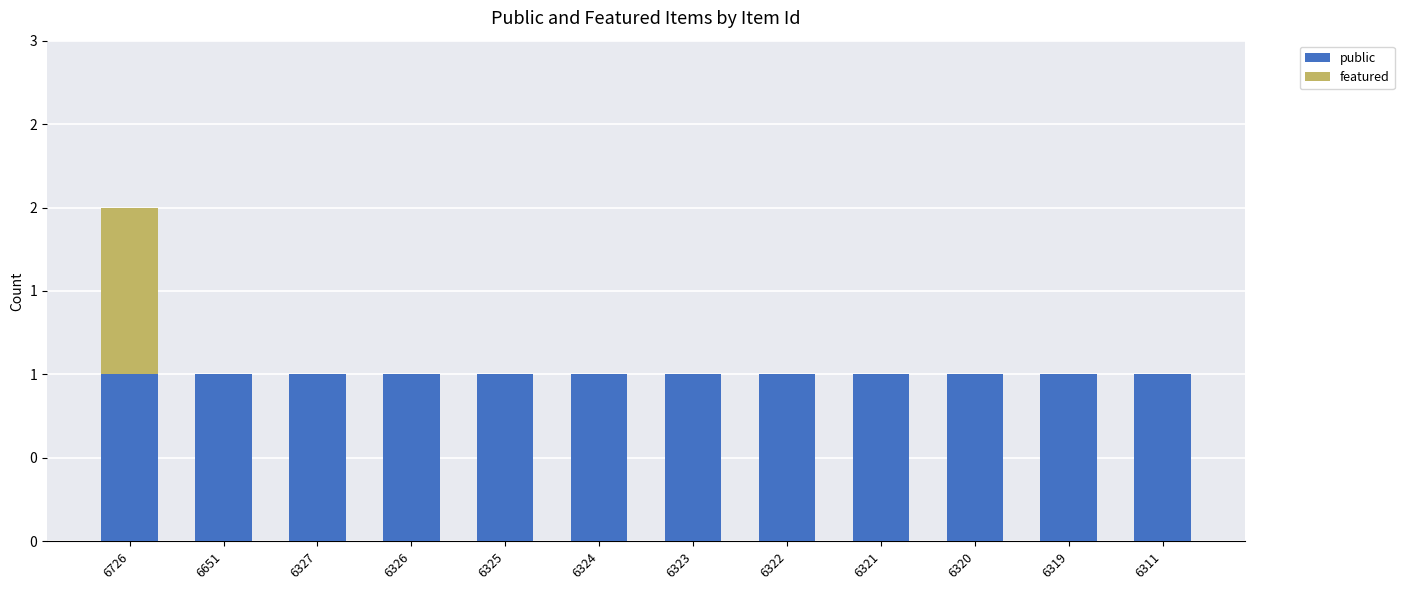

Are the bars grouped side by side (vs. stacked)?

No